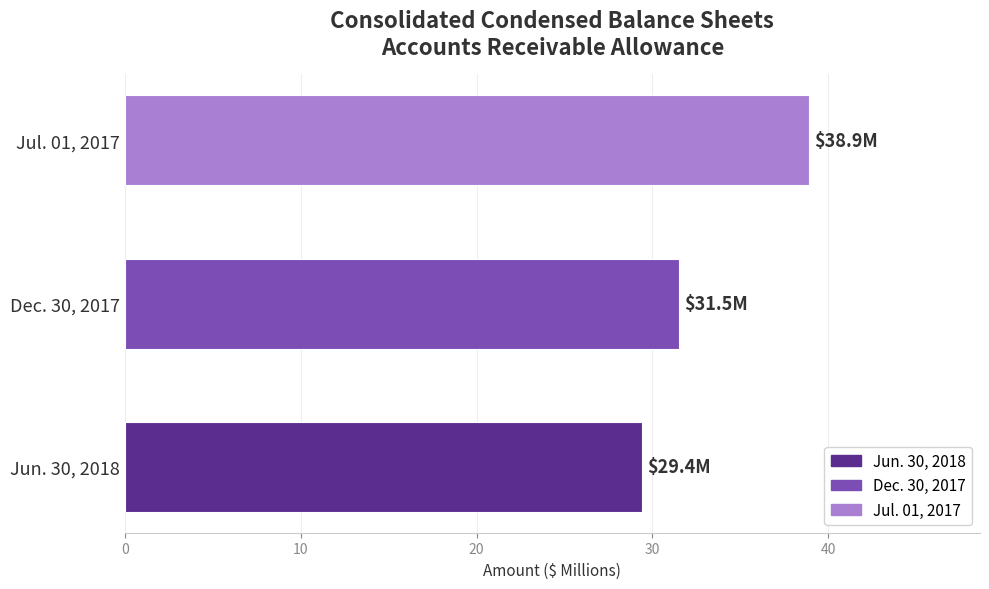

At which category does the chart reach its peak across all series?

Jul. 01, 2017